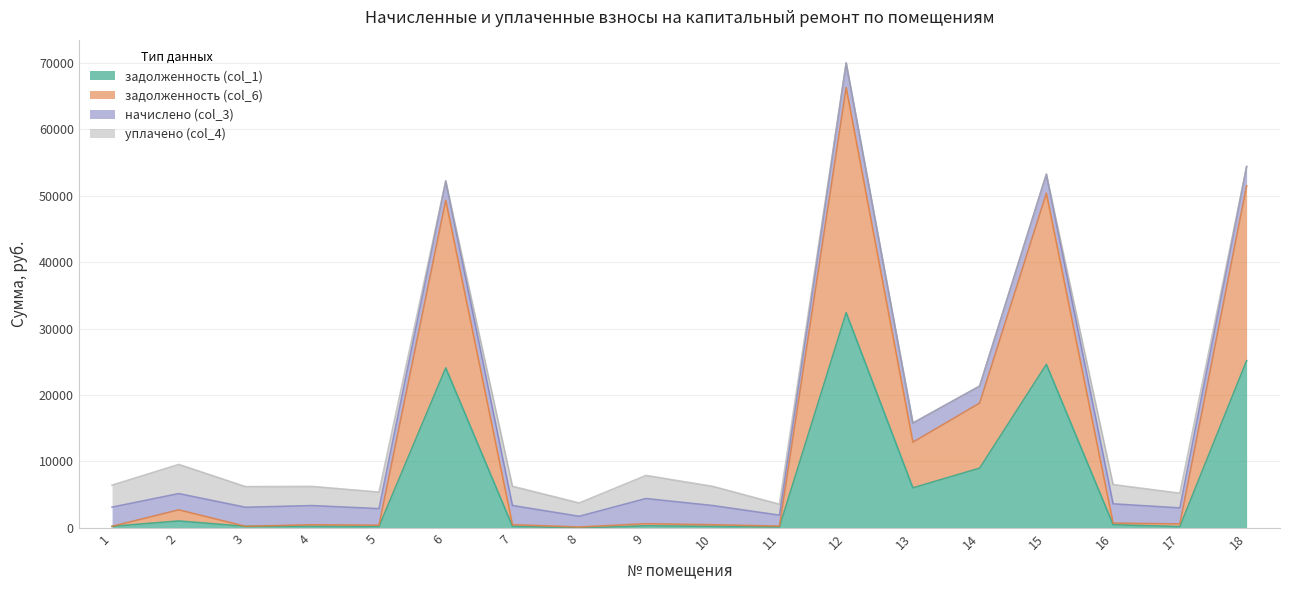

List the labels in order of задолженность (col_6) value, smallest first.

8, 3, 1, 11, 5, 4, 10, 7, 17, 9, 16, 2, 13, 14, 6, 15, 18, 12